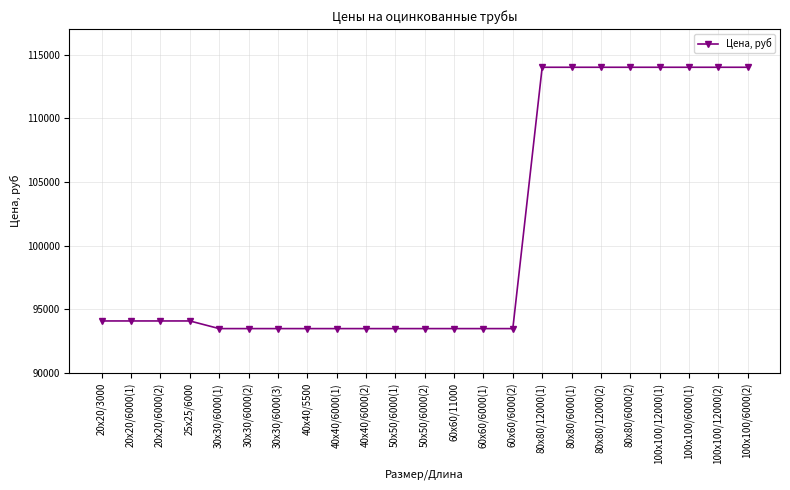

Approximately how many times larger is the value at 80x80/6000(1) compared to 40x40/6000(2)?

1.2